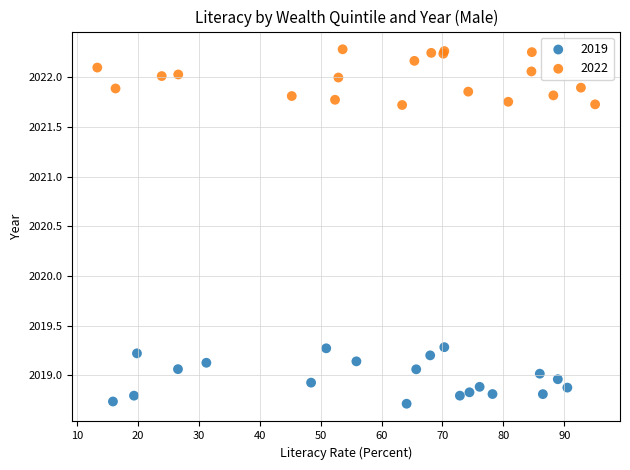

What are all the series names shown in the legend?

2019, 2022